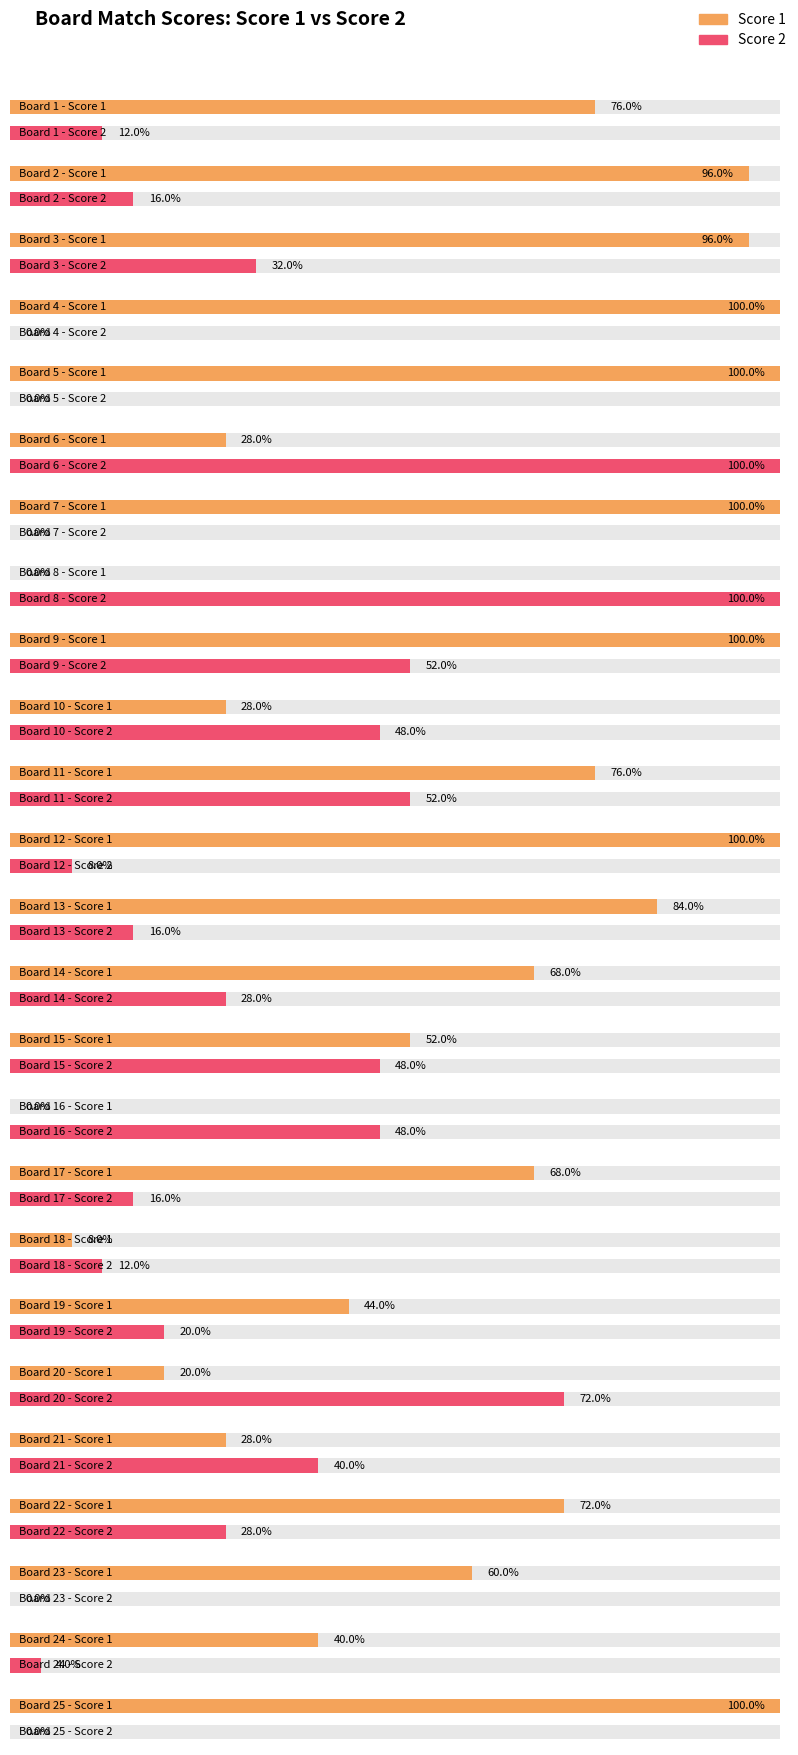

At which category is the sum across all series the highest?

9